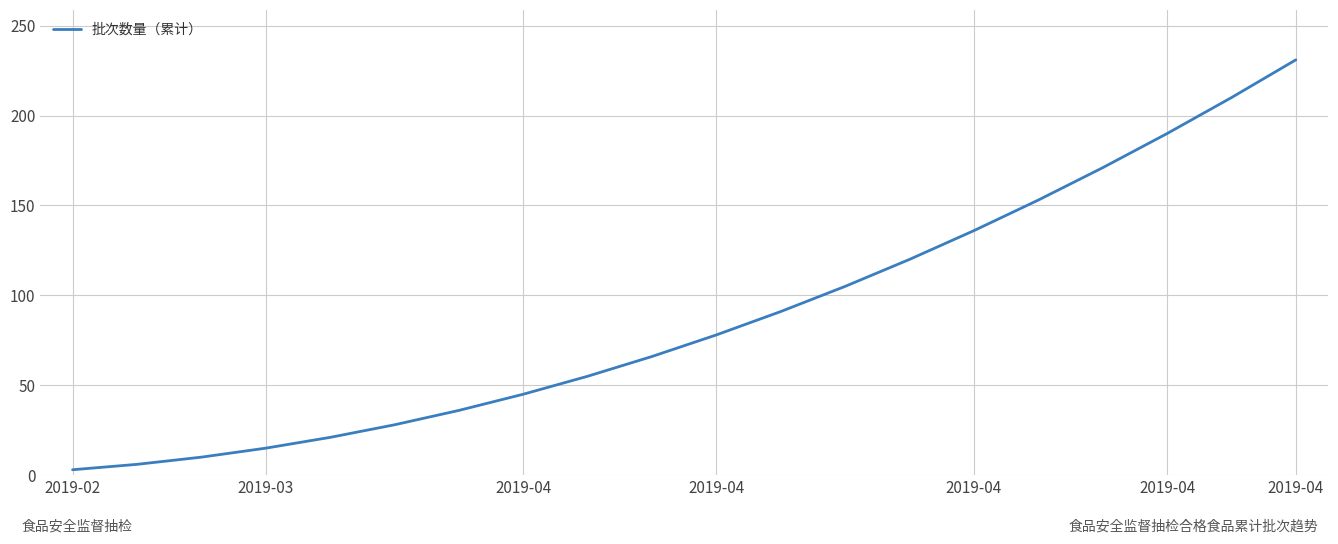

What is the difference between the maximum and minimum values?

228